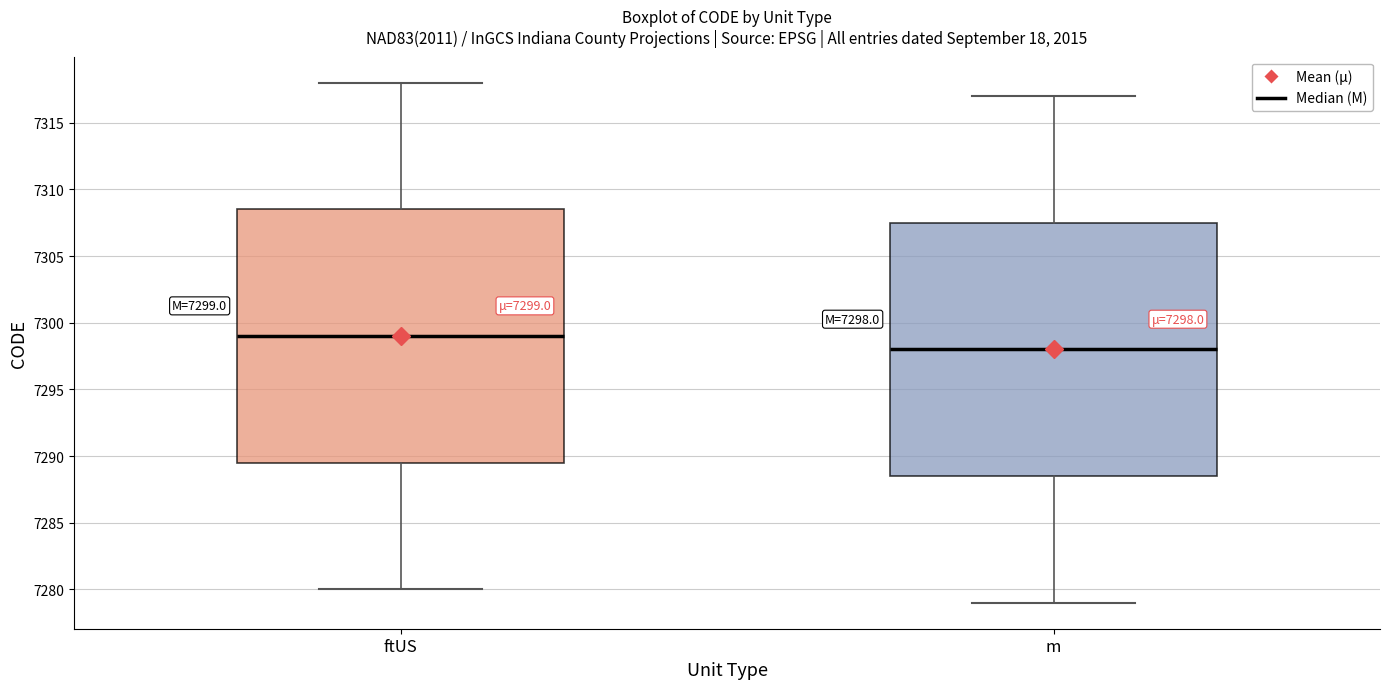

Which box's median line is the highest?

ftUS